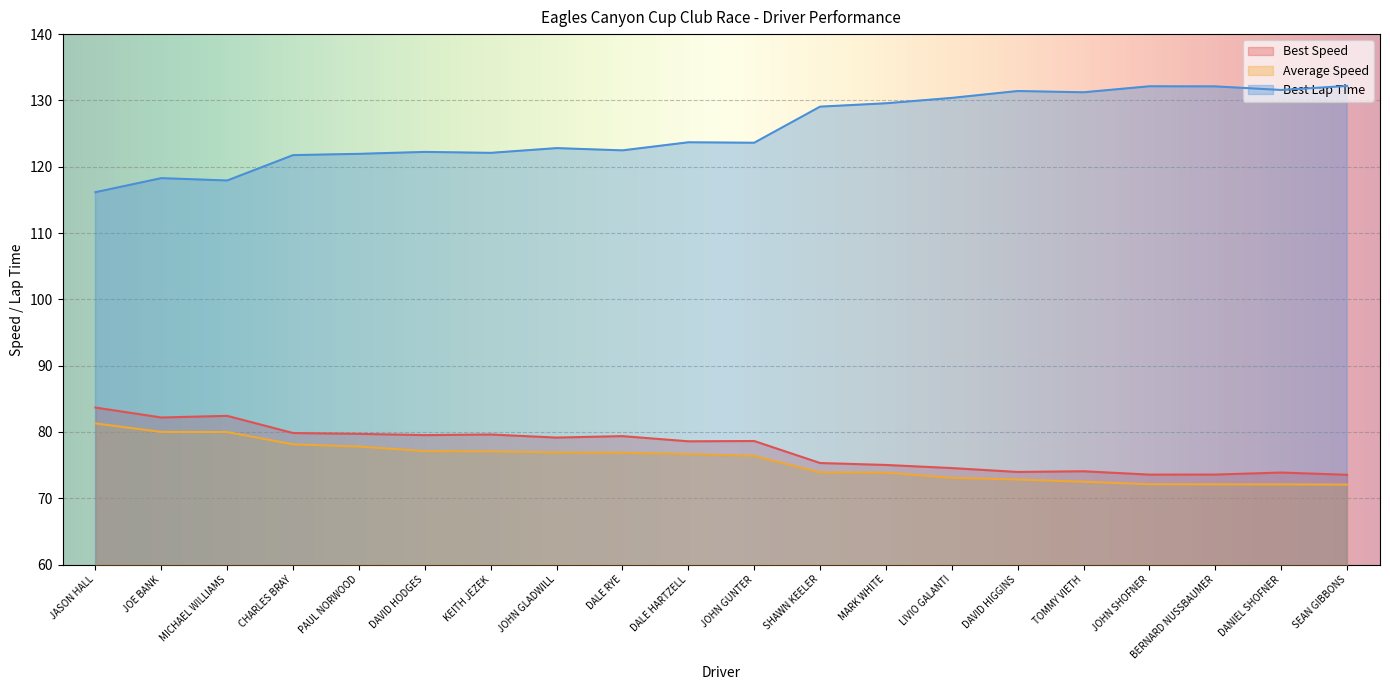

Reading left to right, transcribe all the data shown in this chart.

Best Speed: 83.7	82.2	82.4	79.8	79.7	79.5	79.6	79.2	79.4	78.6	78.6	75.3	75.0	74.6	74.0	74.1	73.6	73.6	73.9	73.5
Average Speed: 81.3	80.0	80.0	78.1	77.8	77.1	77.1	76.9	76.9	76.7	76.4	73.9	73.9	73.1	72.8	72.5	72.1	72.1	72.1	72.1
Best Lap Time: 116.2	118.3	117.9	121.8	121.9	122.2	122.1	122.8	122.5	123.7	123.6	129.1	129.6	130.4	131.4	131.2	132.1	132.1	131.6	132.2